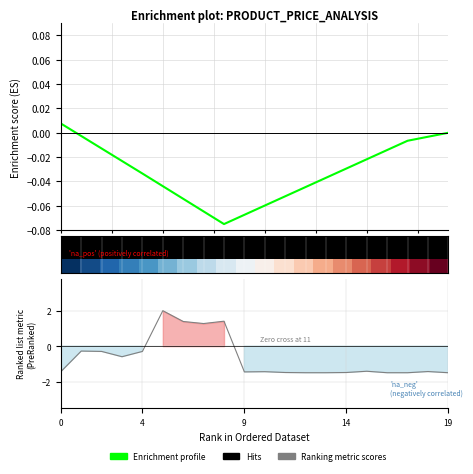

True or false: Enrichment profile has a value of -0.0 at 4.

False